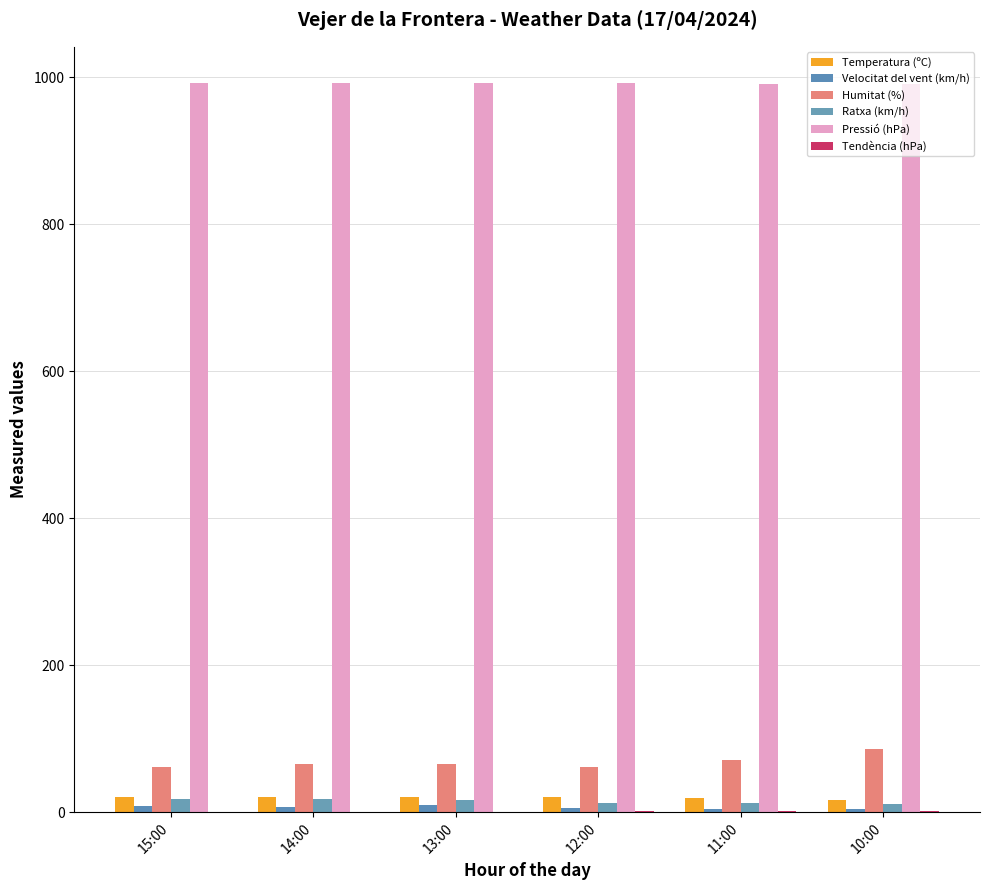

What is the minimum value for Velocitat del vent (km/h)?

4.0